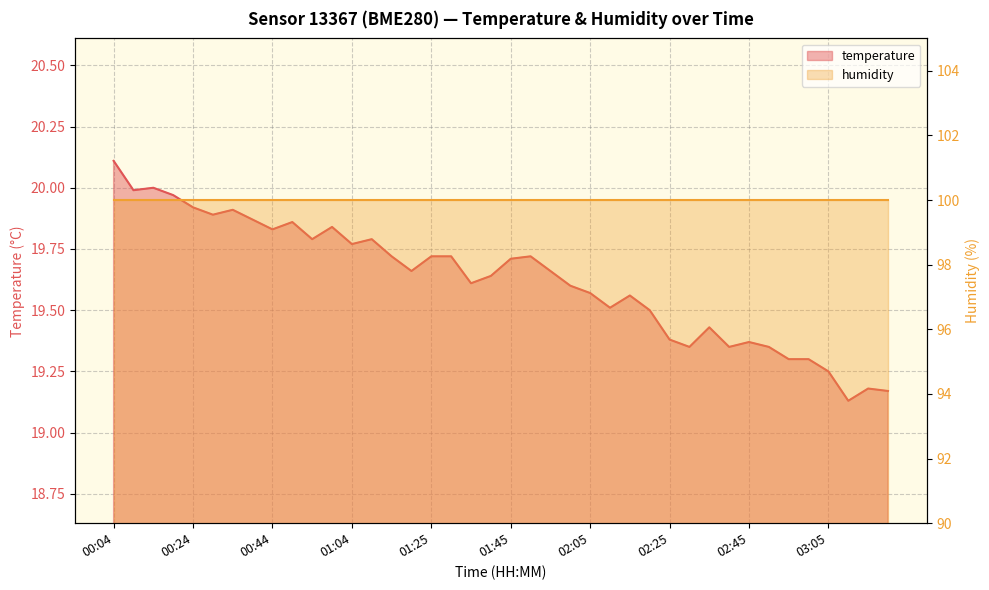

What position from the left is 02:30?

30